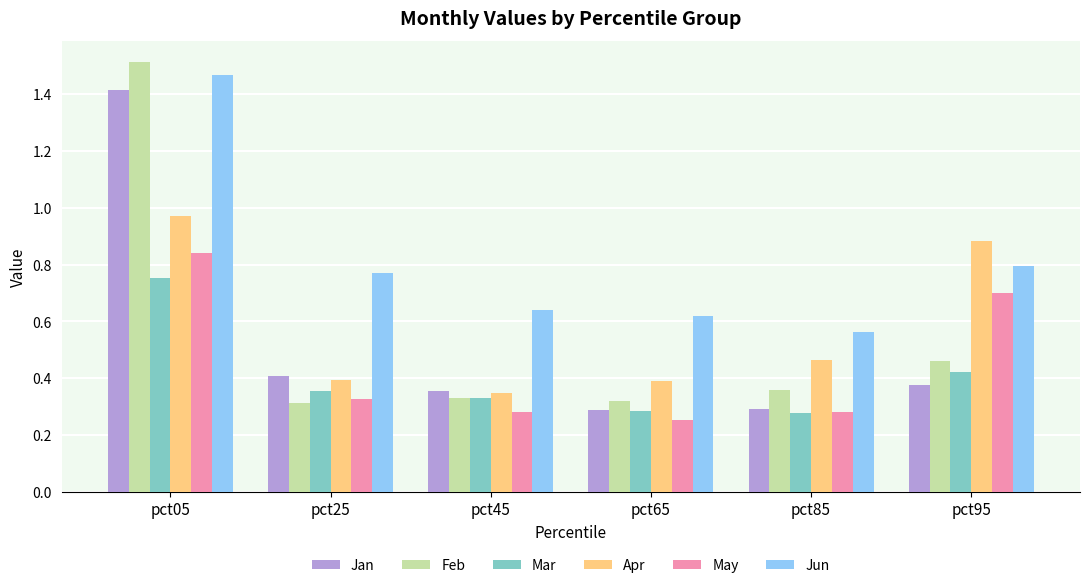

At which label does Jun reach its peak?

pct05